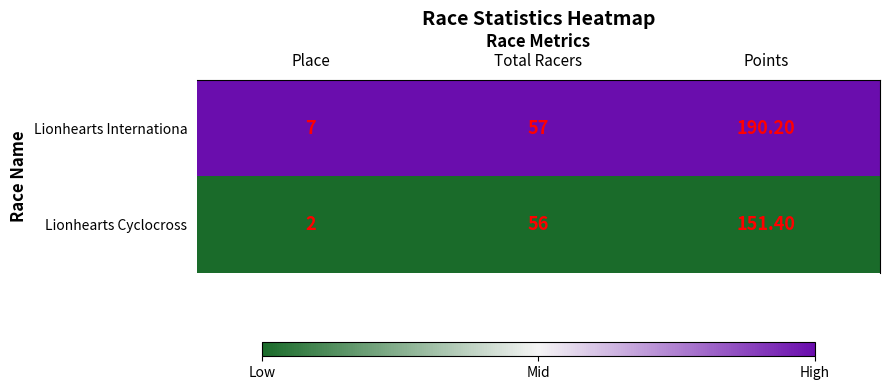

Which series has the largest range (max minus min)?

Lionhearts Internationa